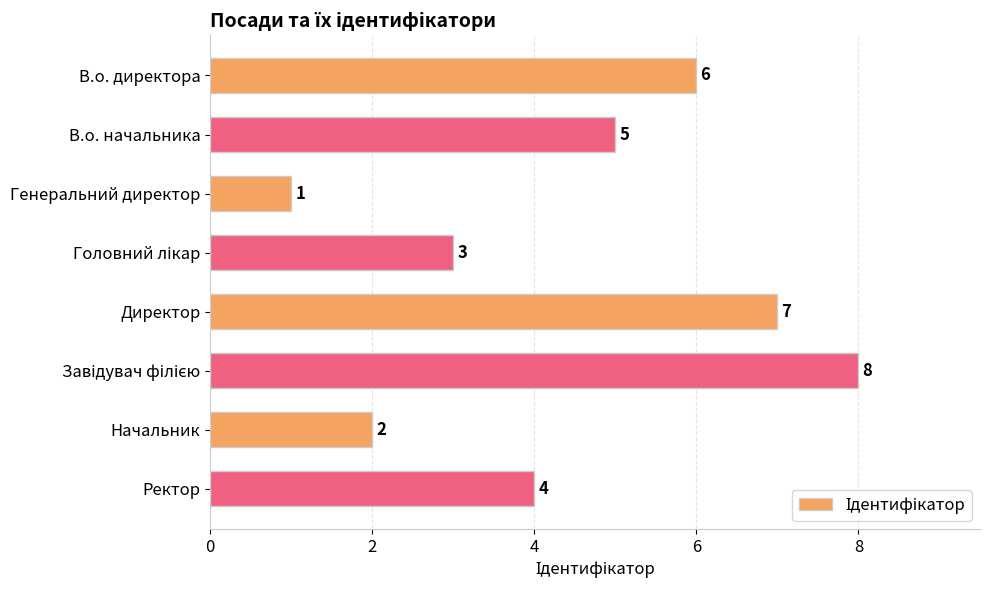

Where is the data nearest to the value 4?

Ректор